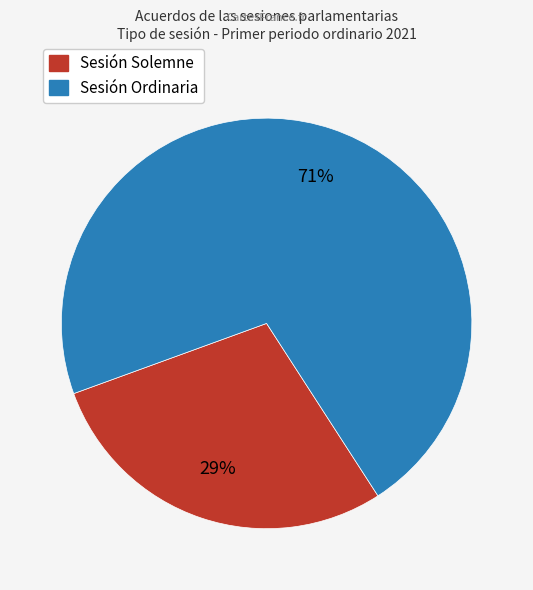

Is there a majority slice in this chart?

Yes